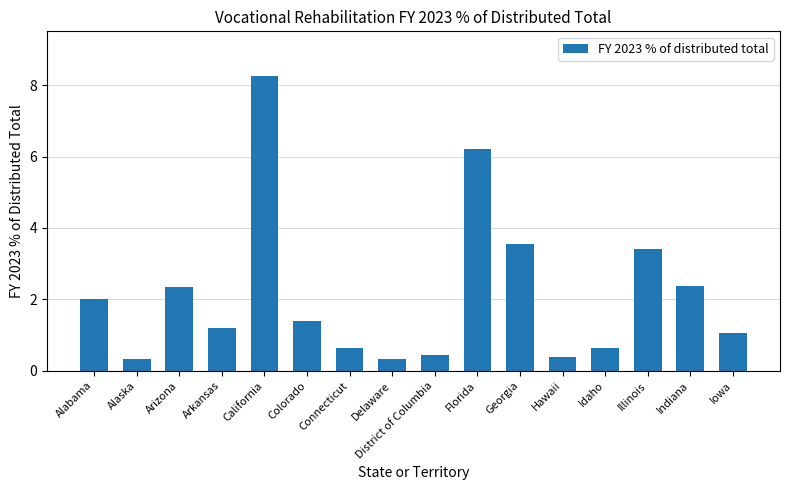

What is the change in value from Alabama to Arizona?

+0.3